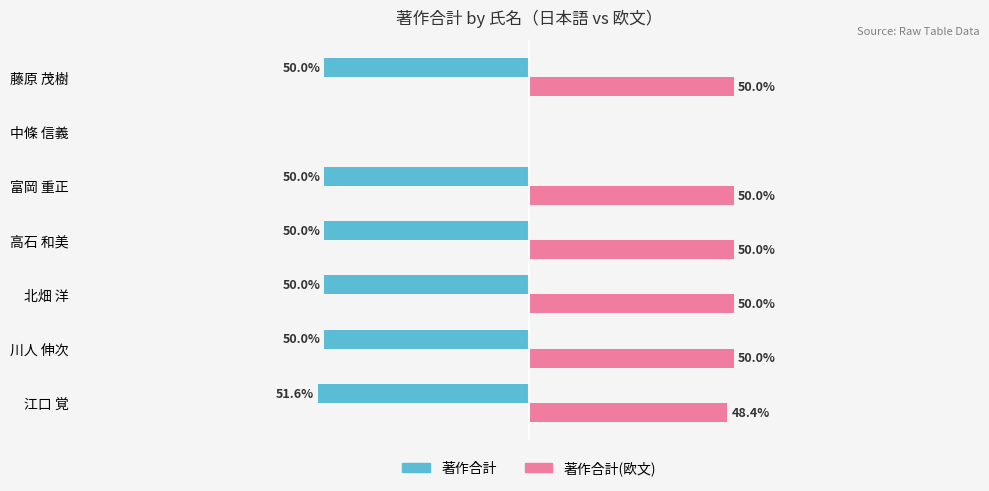

Is the value of 著作合計 at 富岡 重正 greater than the value of 著作合計(欧文) at 川人 伸次?

No